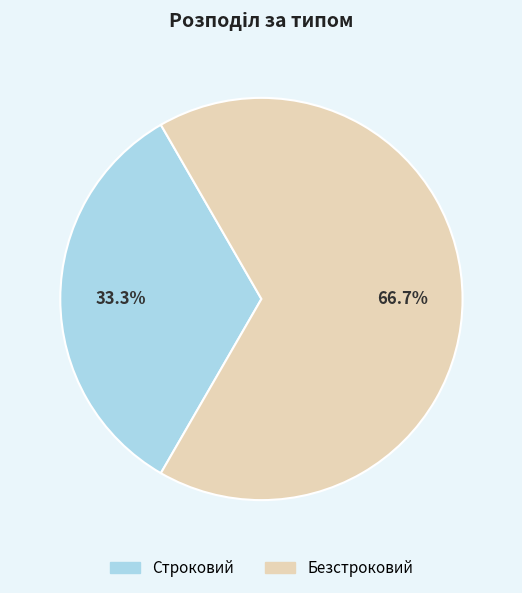

Which slice represents more than half of the pie?

Безстроковий